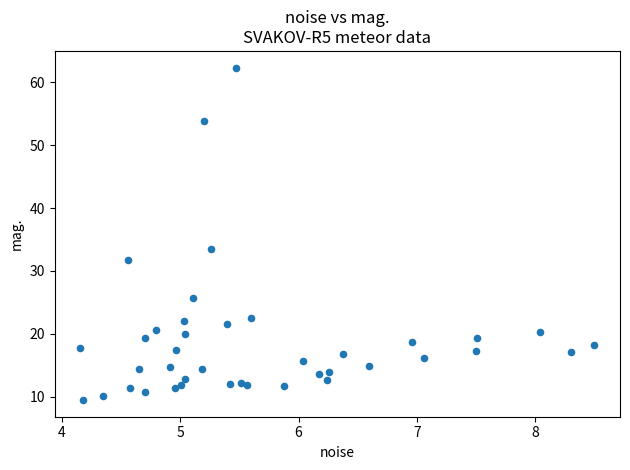

What Y value in the scatter plot is closest to 35?

33.5